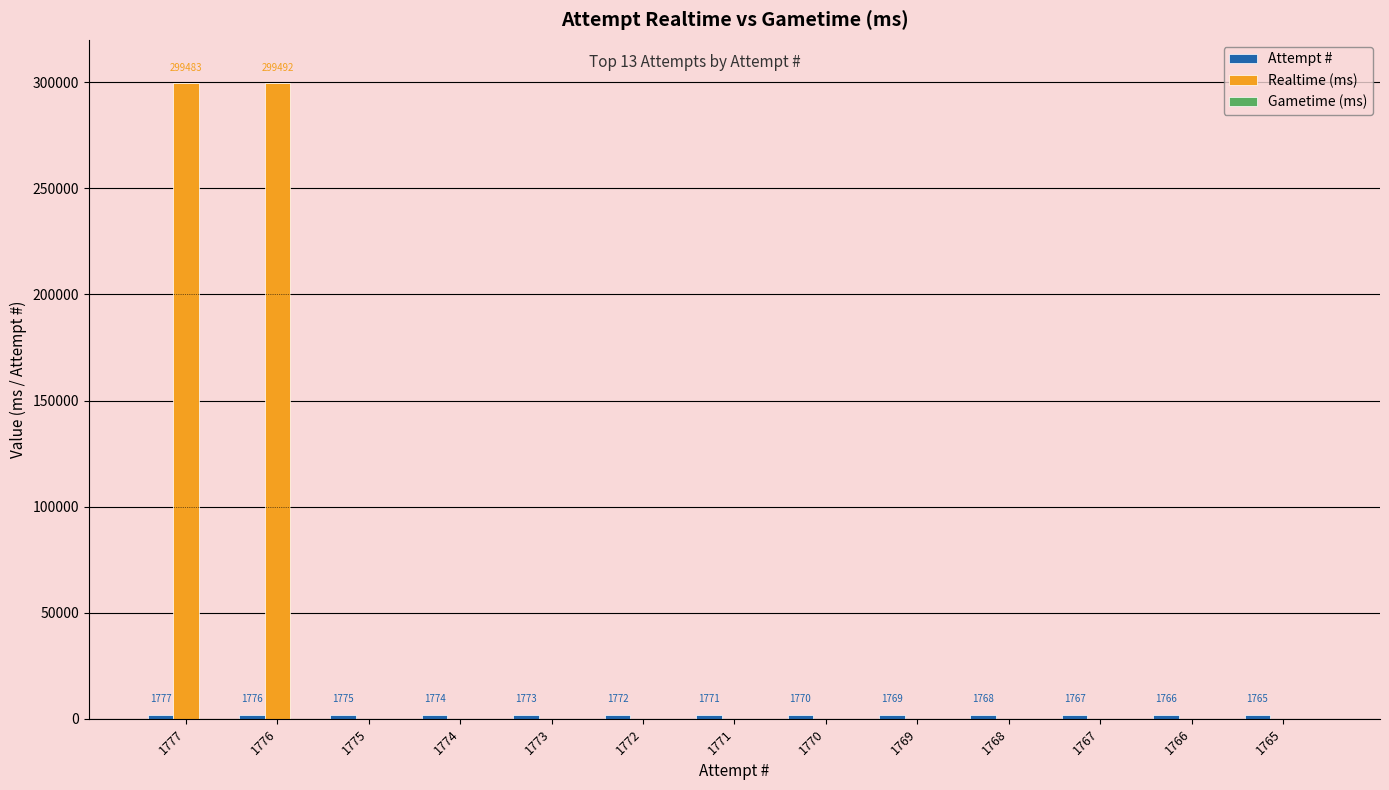

Is it true that Realtime (ms) equals 299492 at 1776?

True